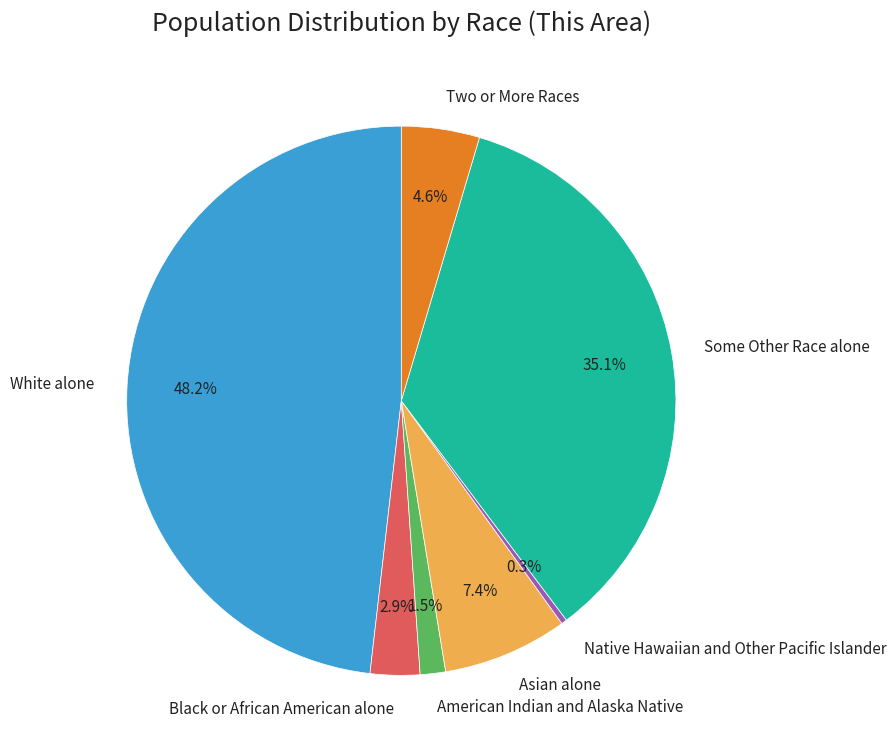

Between Black or African American alone and Some Other Race alone, which is larger?

Some Other Race alone